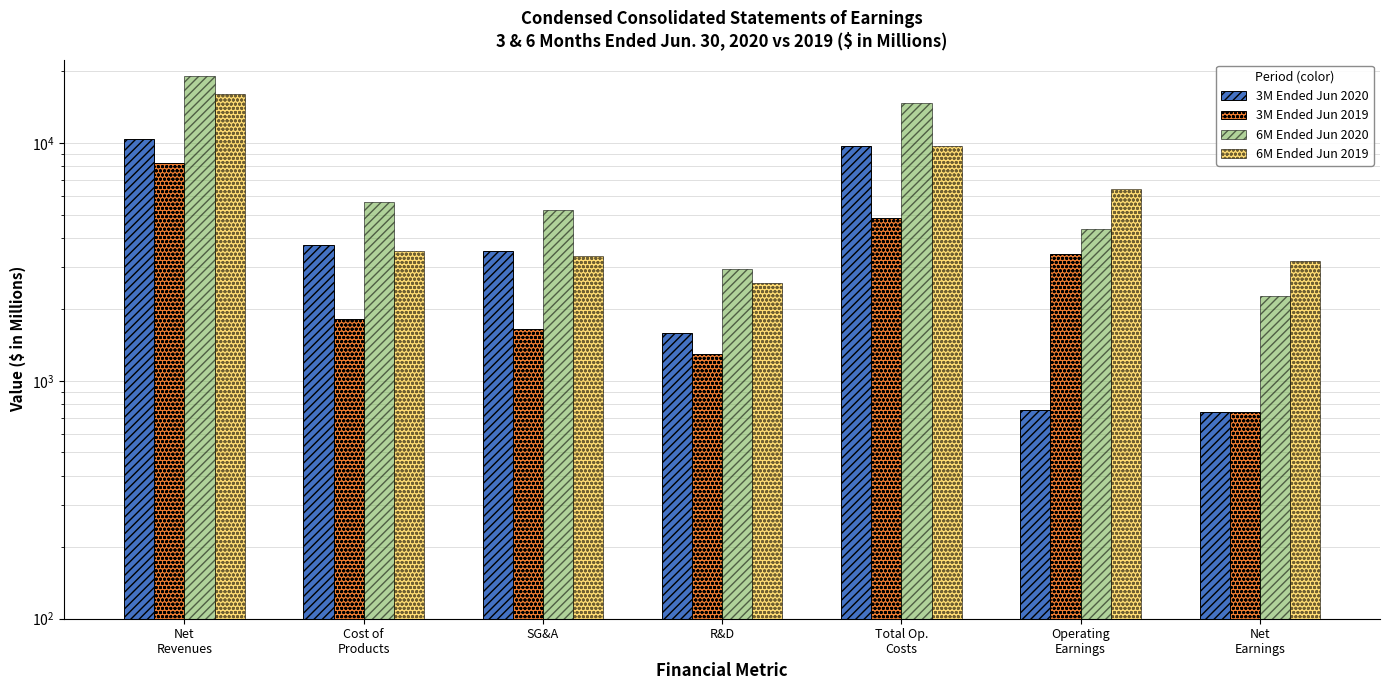

What is the maximum value for 6M Ended Jun 2020?

19044